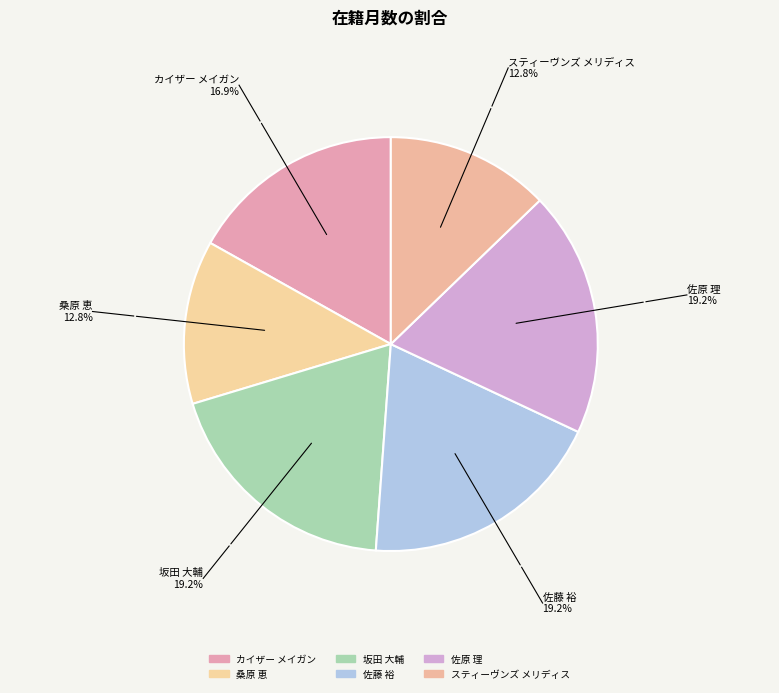

How many segments does this pie chart have?

6